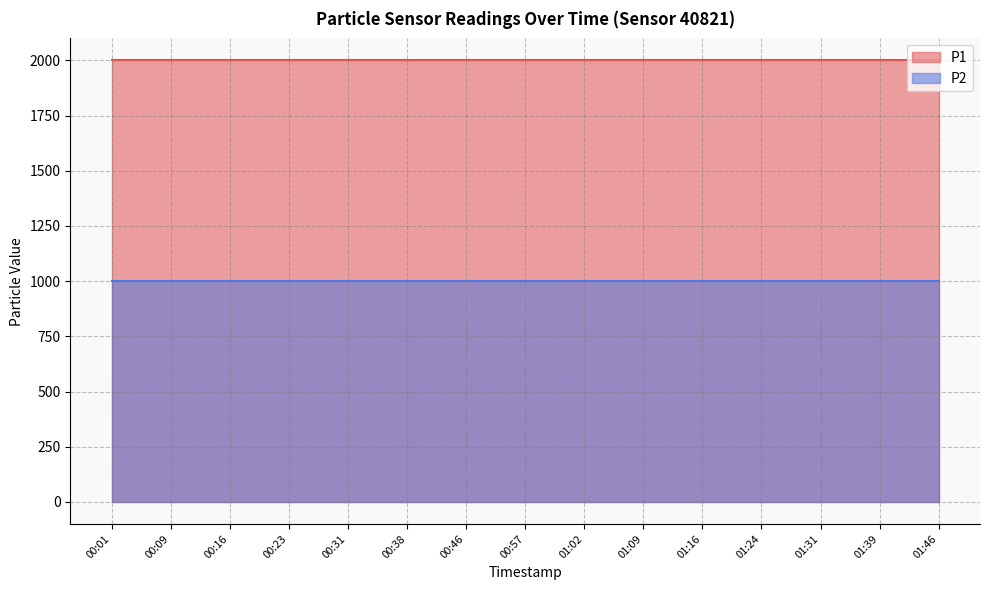

The value of P1 at 01:46 is 597.8. True or false?

False